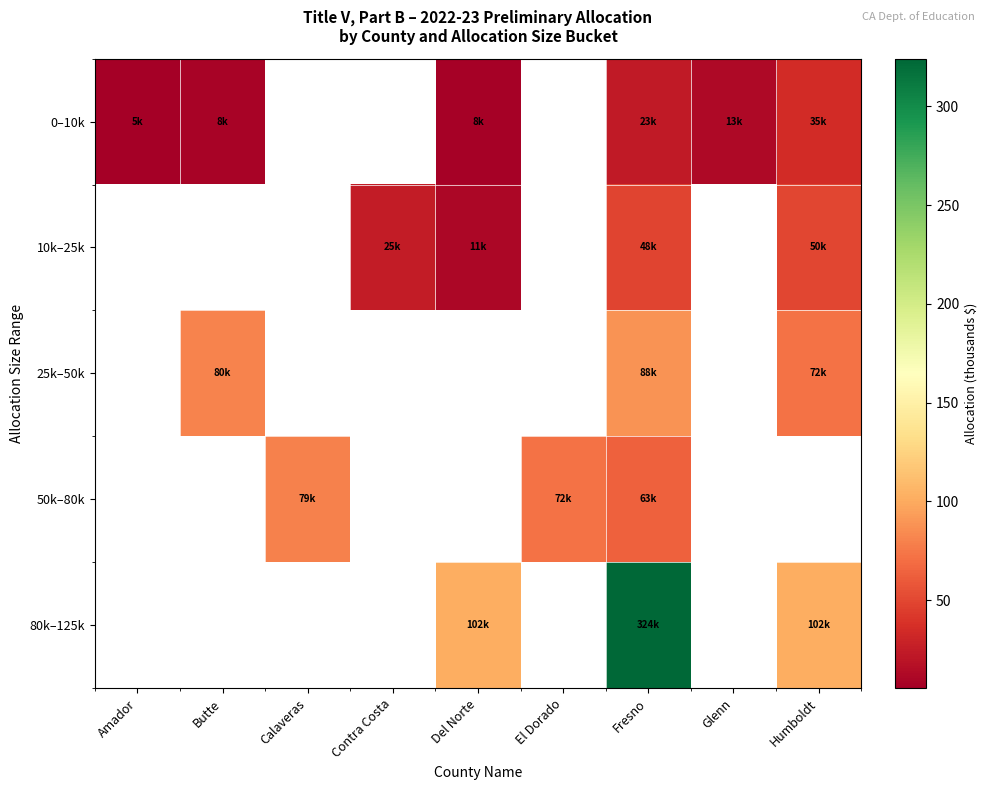

The value of 80k–125k at Del Norte is 101.6. True or false?

True